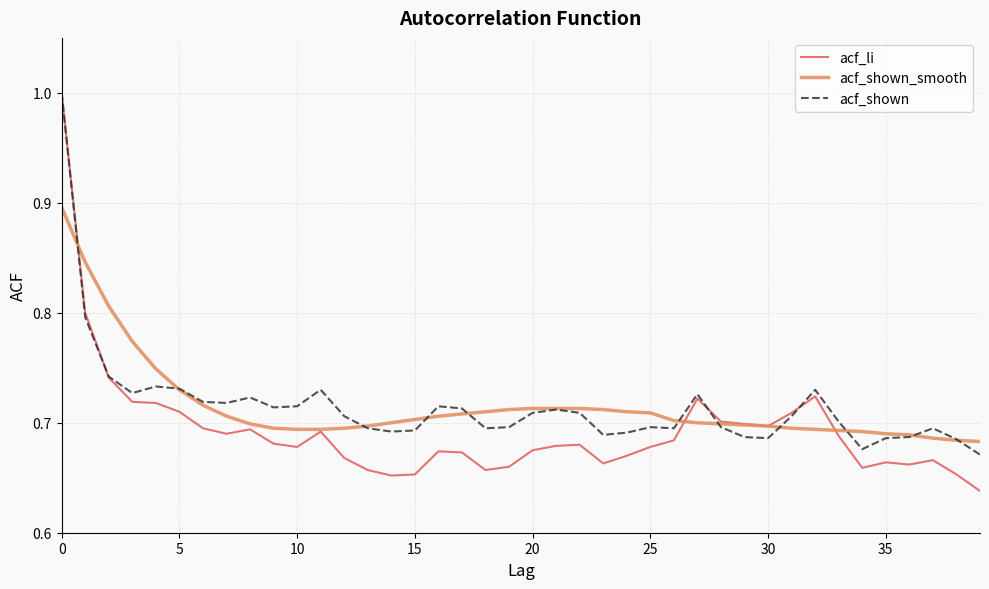

What are all the series names shown in the legend?

acf_li, acf_shown_smooth, acf_shown